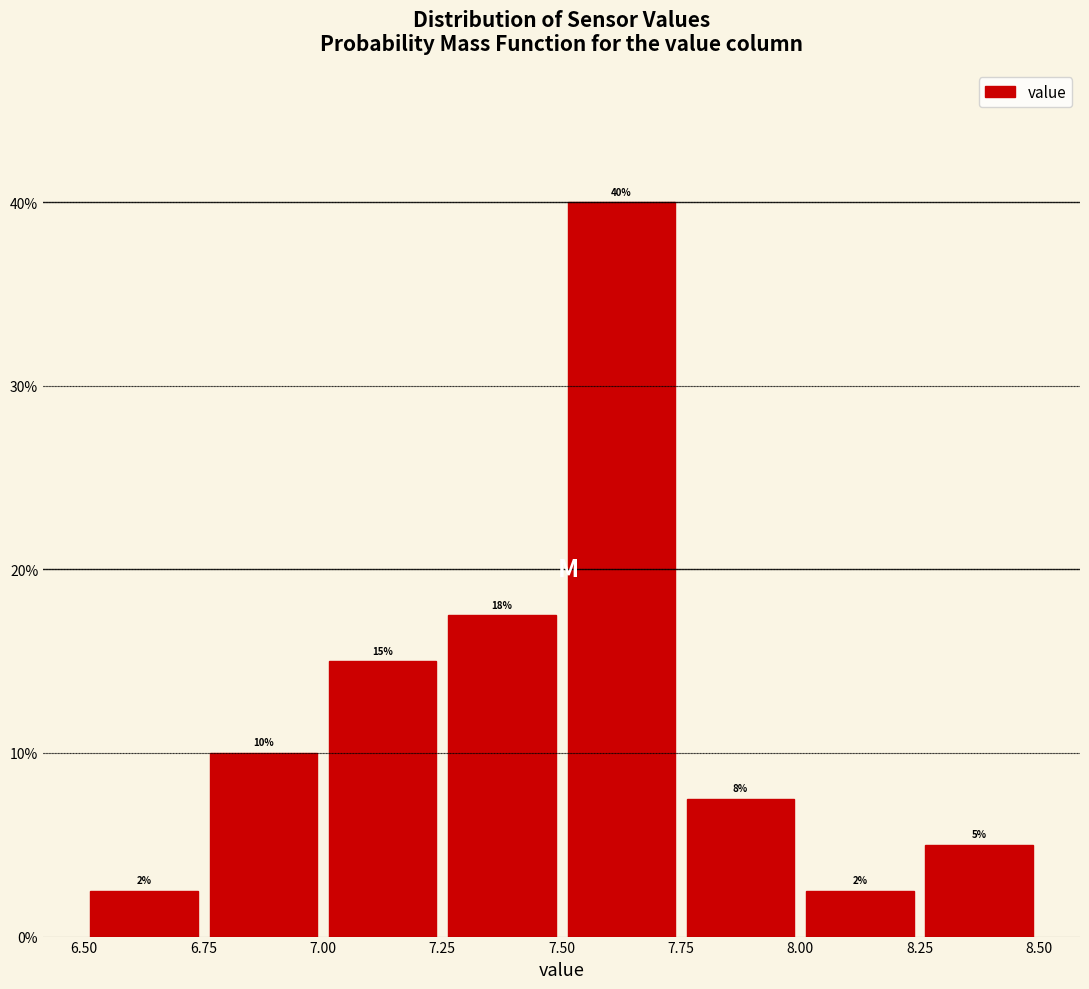

Over which range of the x-axis is the bar tallest?

7.50 to 7.75